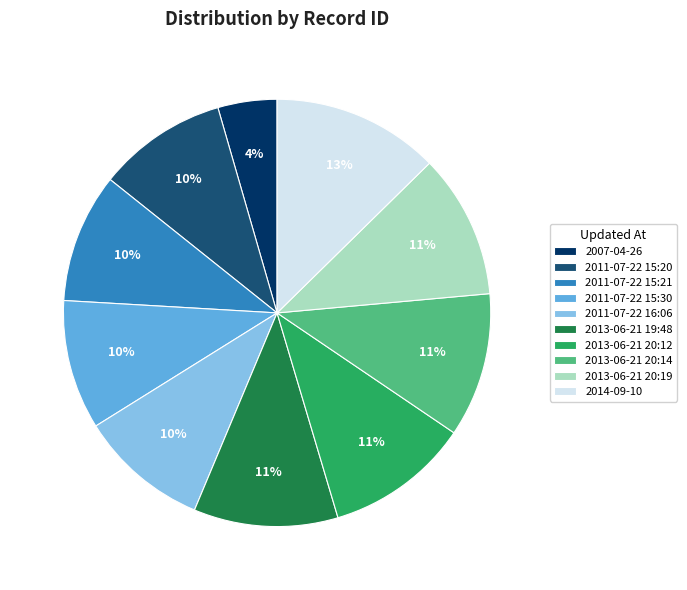

True or false: 2007-04-26 accounts for 4% of the total.

True